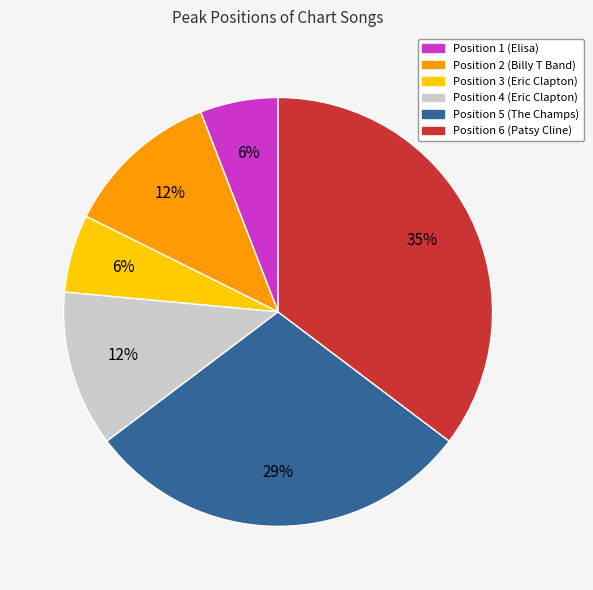

Do Position 1 (Elisa) and Position 5 (The Champs) together represent more than half of the pie?

No